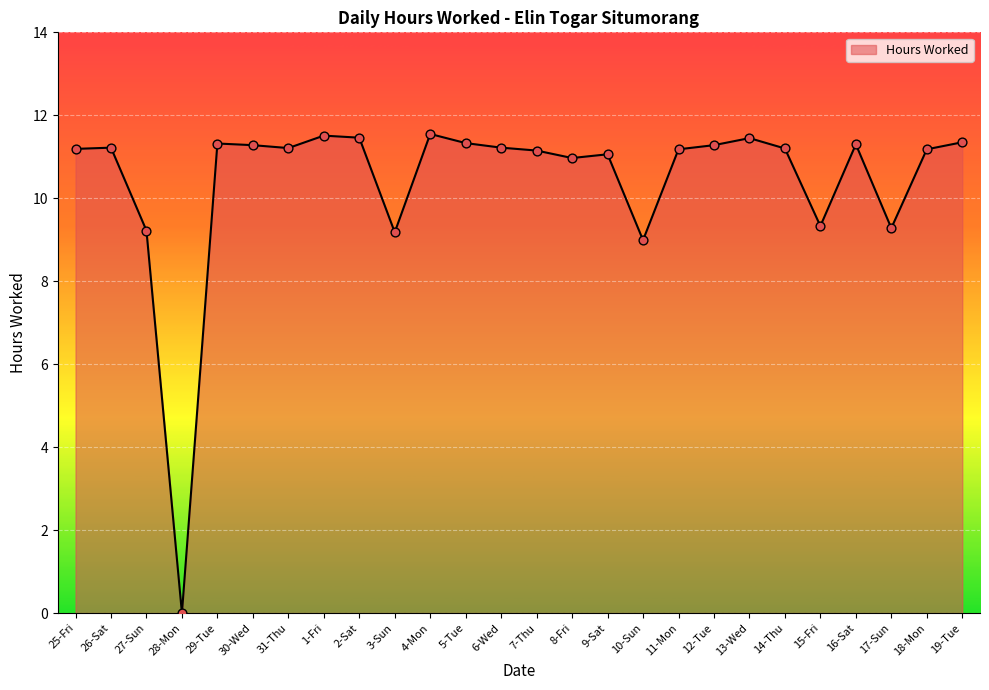

Which has a higher value, 27-Sun or 8-Fri?

8-Fri